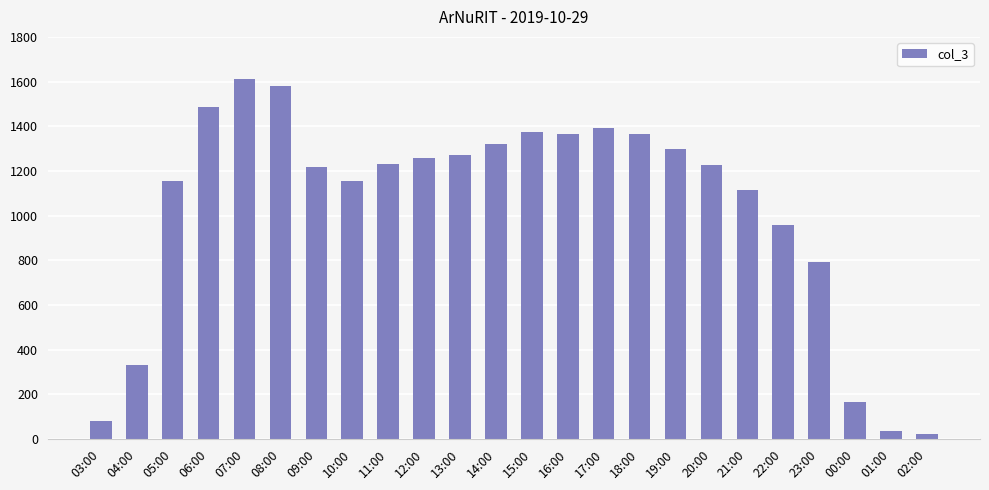

The chart shows a value of 1154 at 05:00. True or false?

True